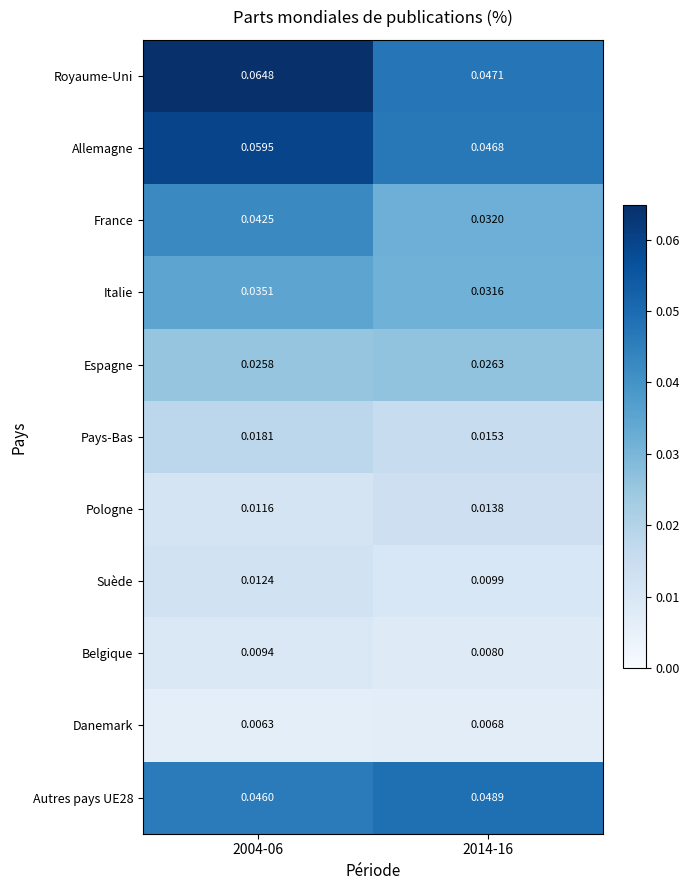

Which series has the largest range (max minus min)?

Royaume-Uni